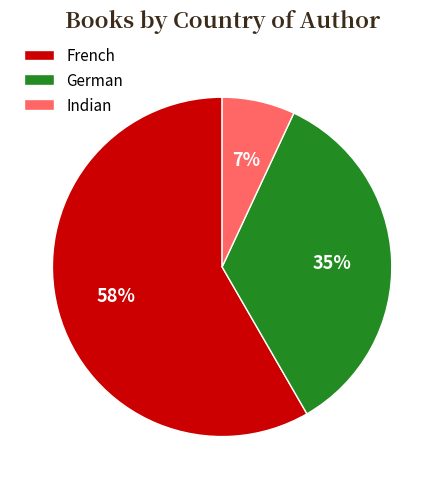

What is the largest slice in the pie chart?

French